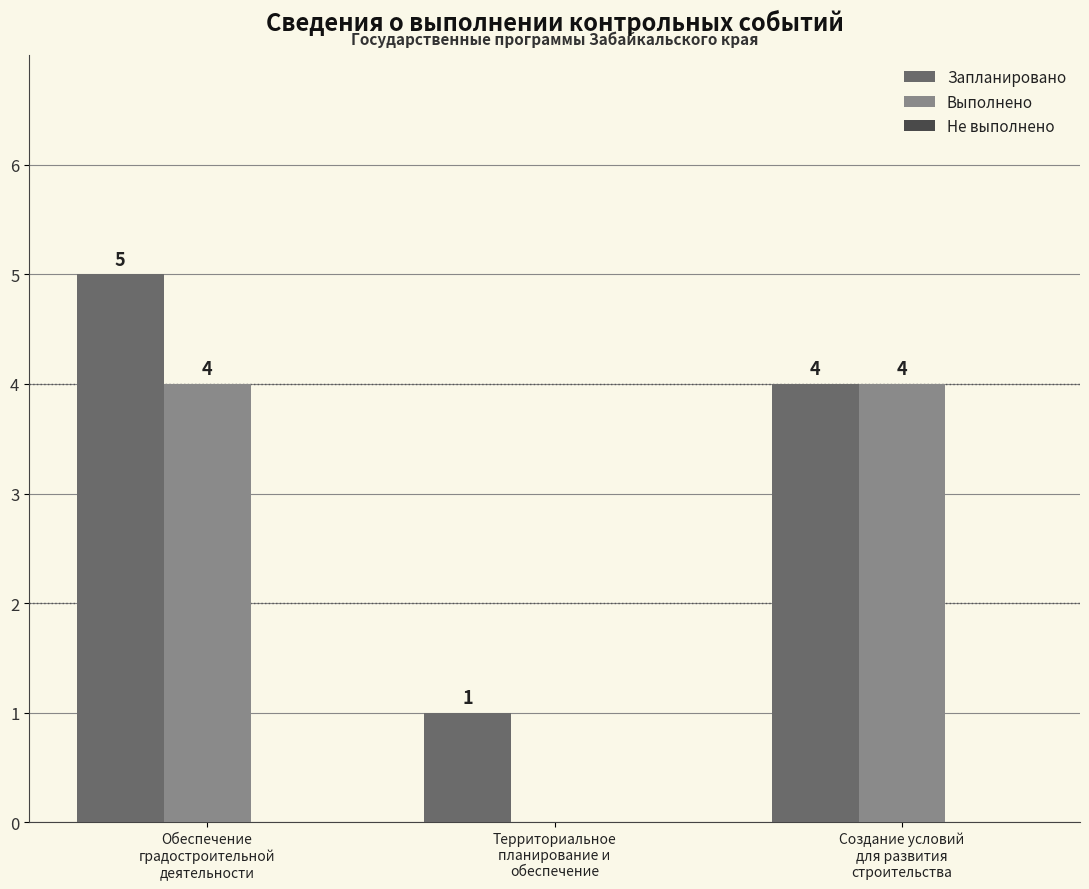

What is the sum of the Запланировано values at Создание условий
для развития
строительства and Обеспечение
градостроительной
деятельности?

9